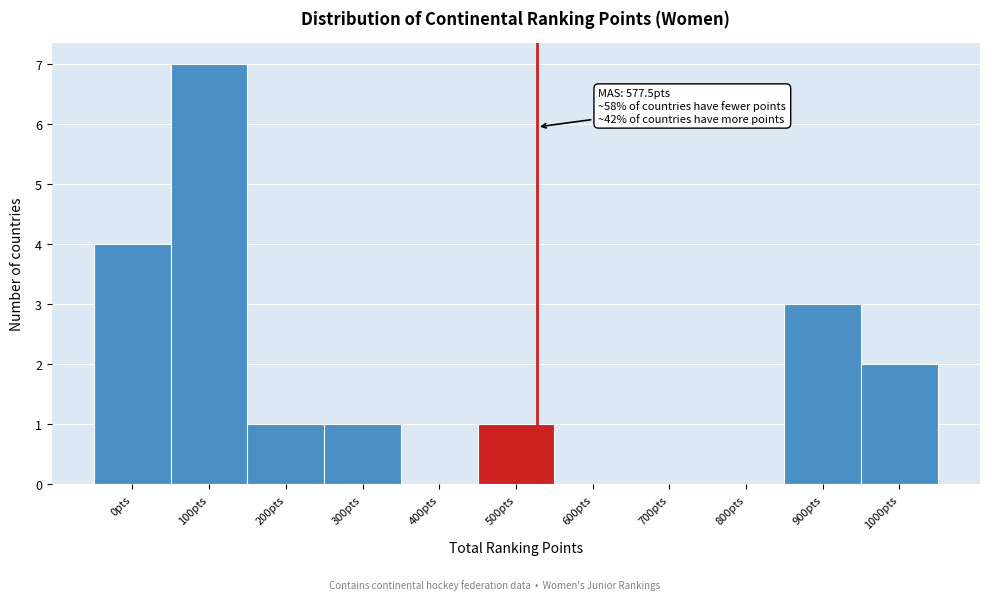

Reading left to right, what are all the values shown in this chart?

0pts=4	100pts=7	200pts=1	300pts=1	400pts=0	500pts=1	600pts=0	700pts=0	800pts=0	900pts=3	1000pts=2